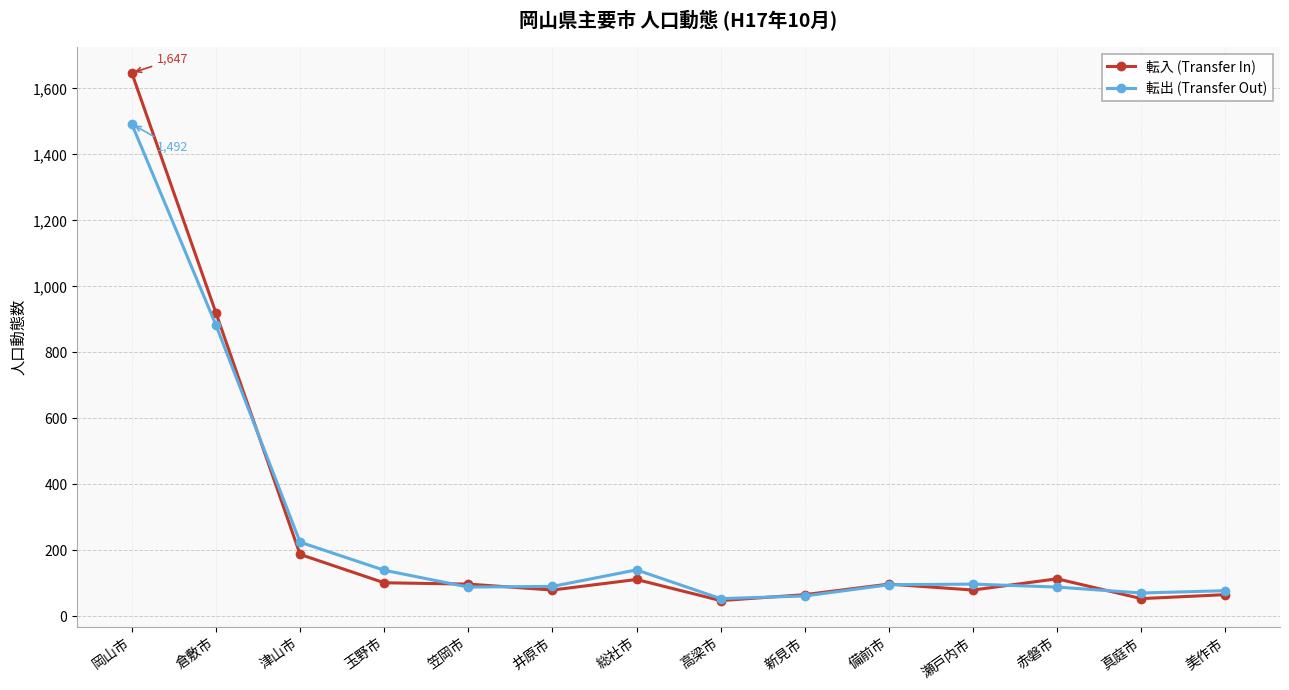

How many data points does each series have?

14